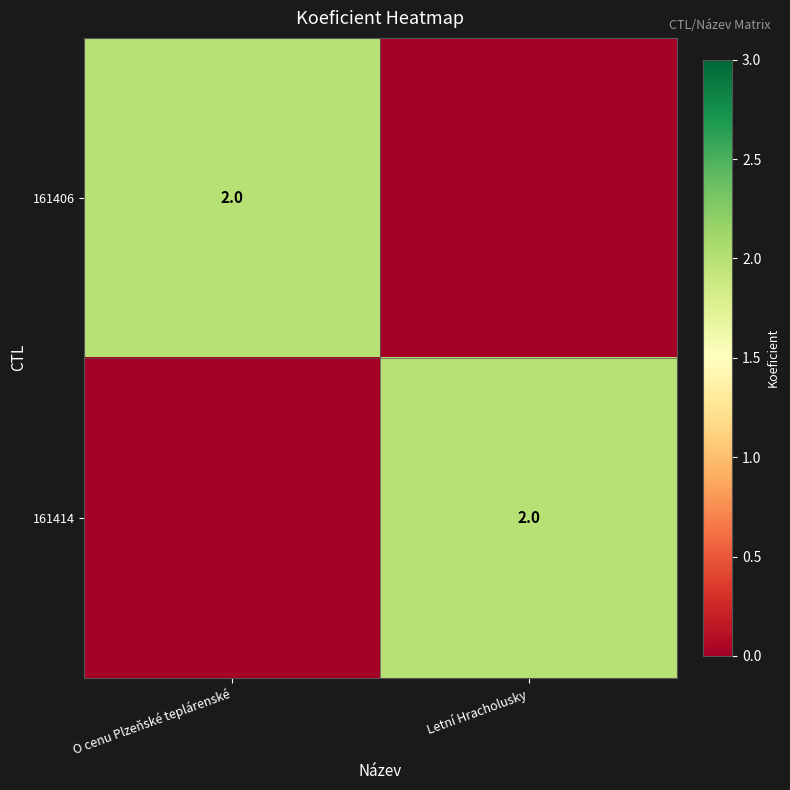

The 161414 series shows 2 at Letní Hracholusky. True or false?

True